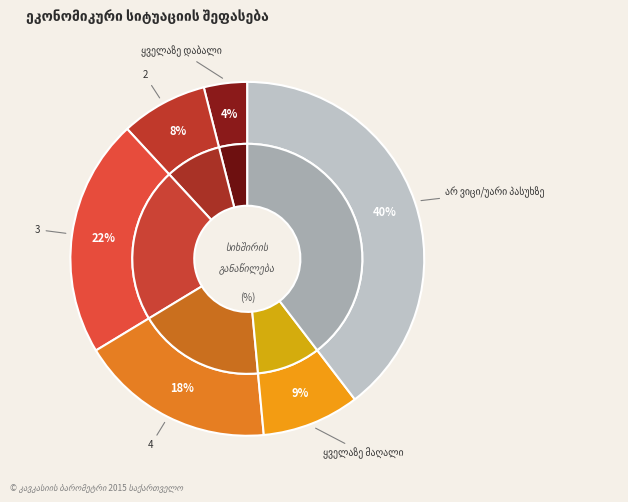

The 3 slice represents 12% of the pie. True or false?

False